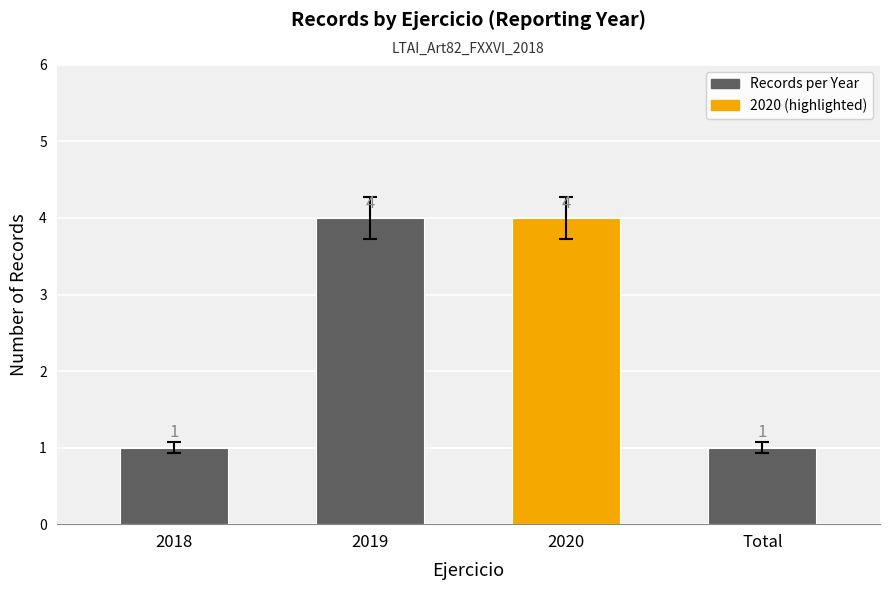

Between 2018 and Total, which is larger?

2018